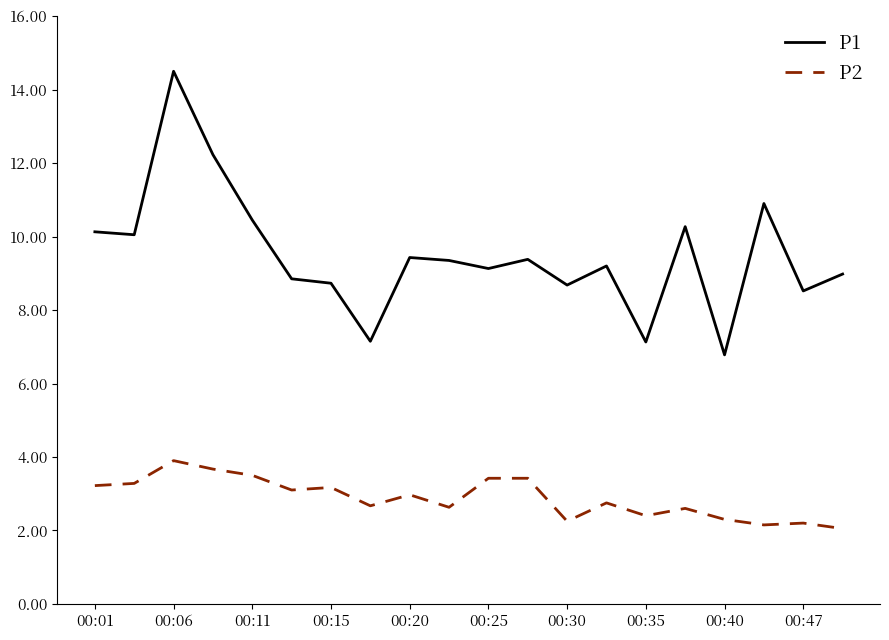

Which series has the largest total across all categories?

P1